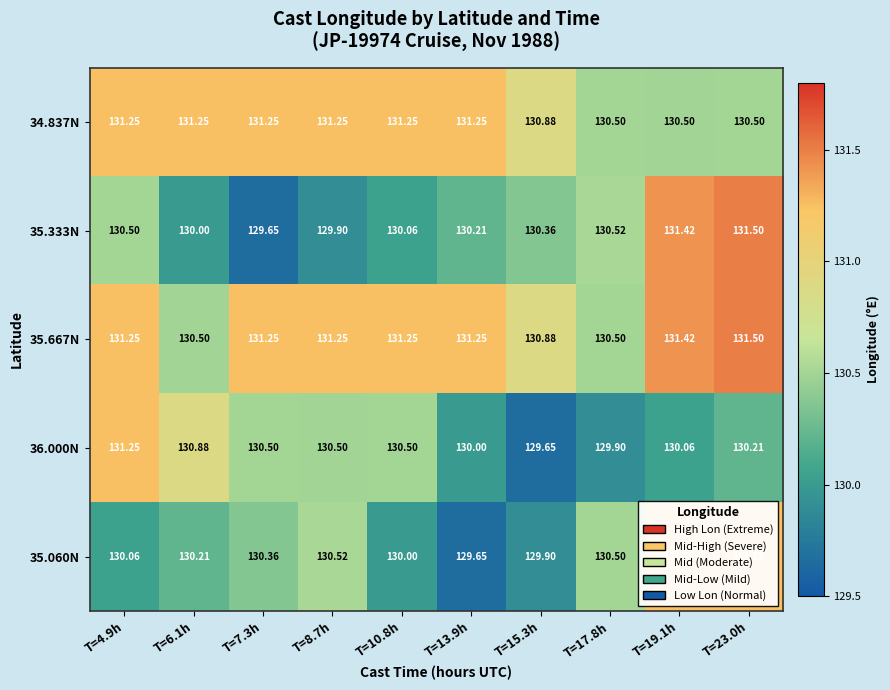

Which series has the widest spread of values?

35.333N